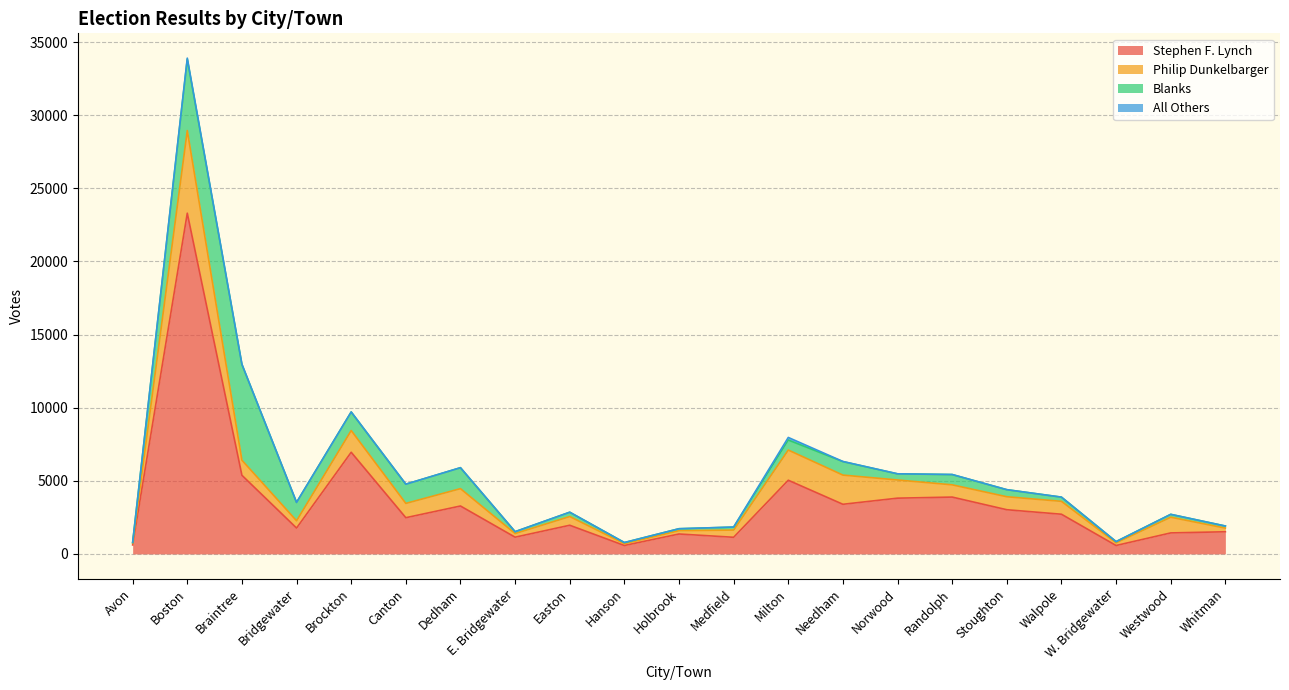

True or false: Stephen F. Lynch and Blanks cross at least once.

True